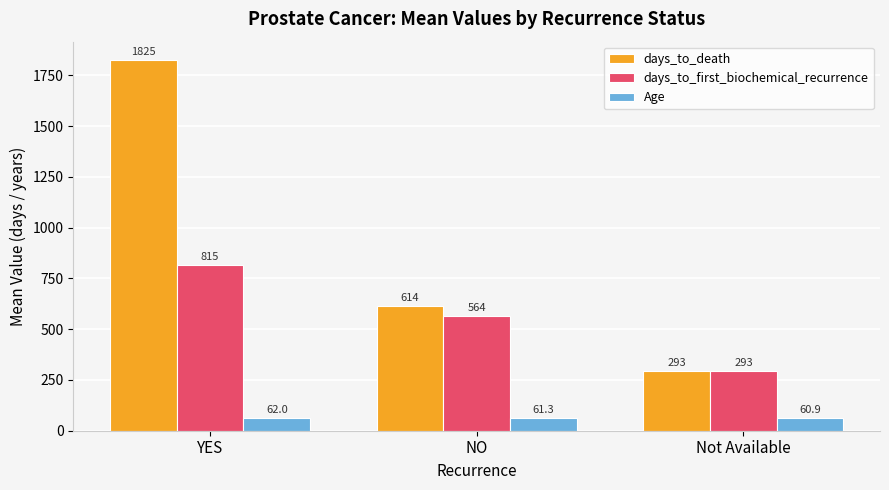

Which category has the lowest value across all series?

Not Available